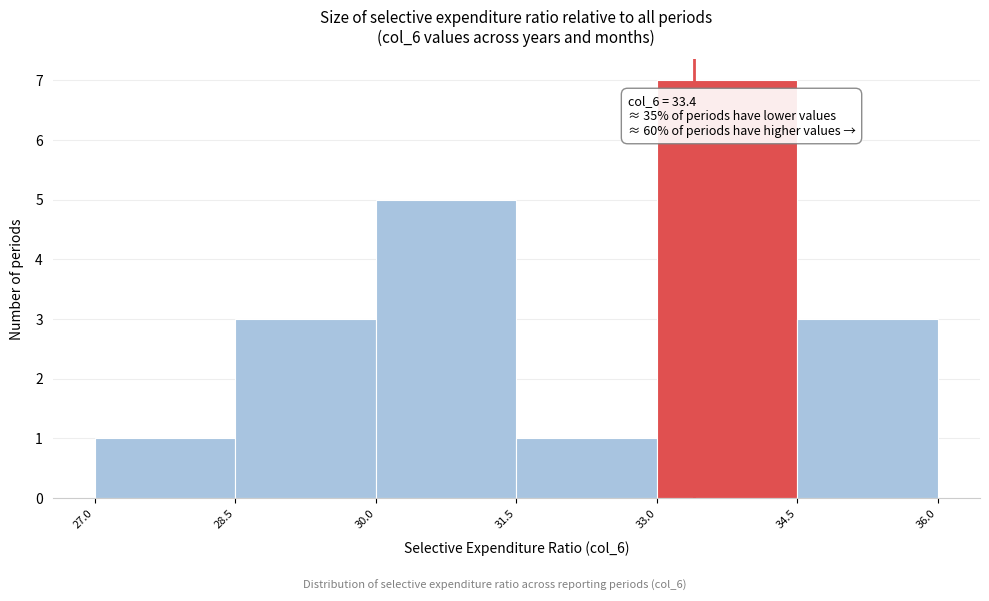

Over which range of the x-axis is the bar tallest?

33.0 to 34.5